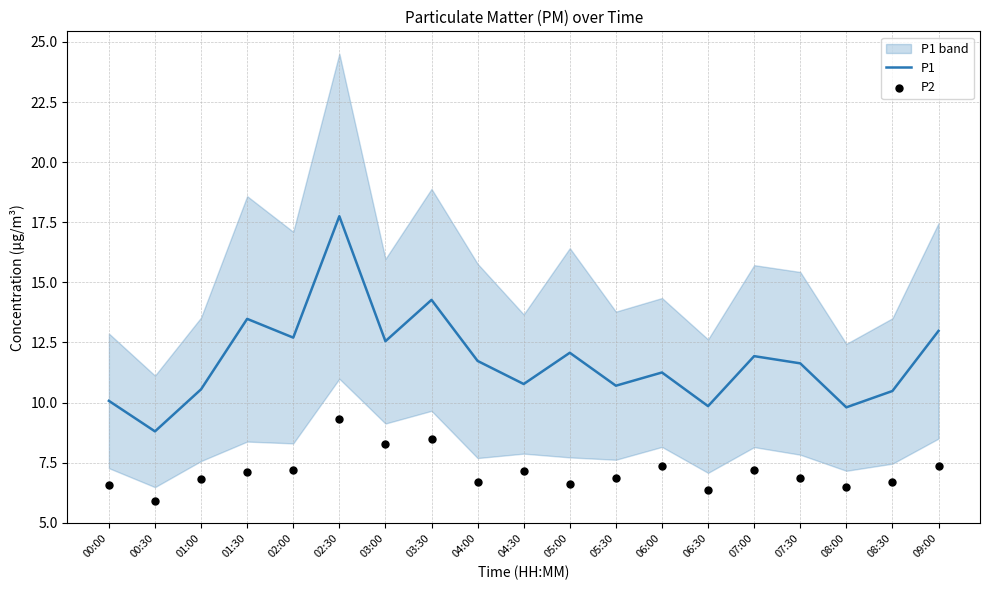

What are all the series names shown in the legend?

P1, P2